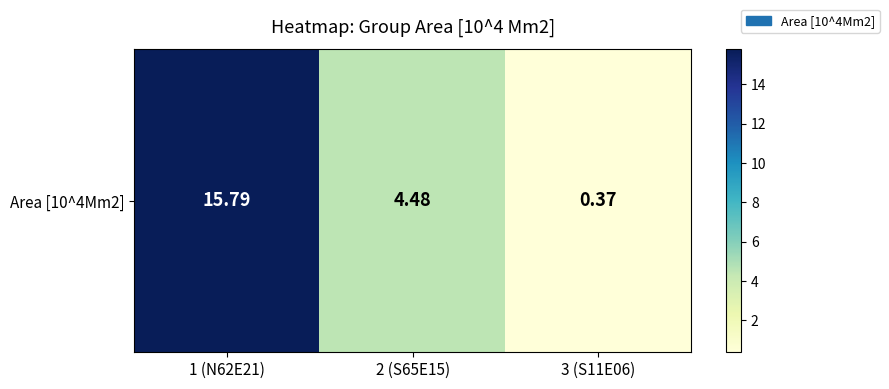

Reading left to right, transcribe all the data shown in this chart.

1 (N62E21)=15.8	2 (S65E15)=4.5	3 (S11E06)=0.4